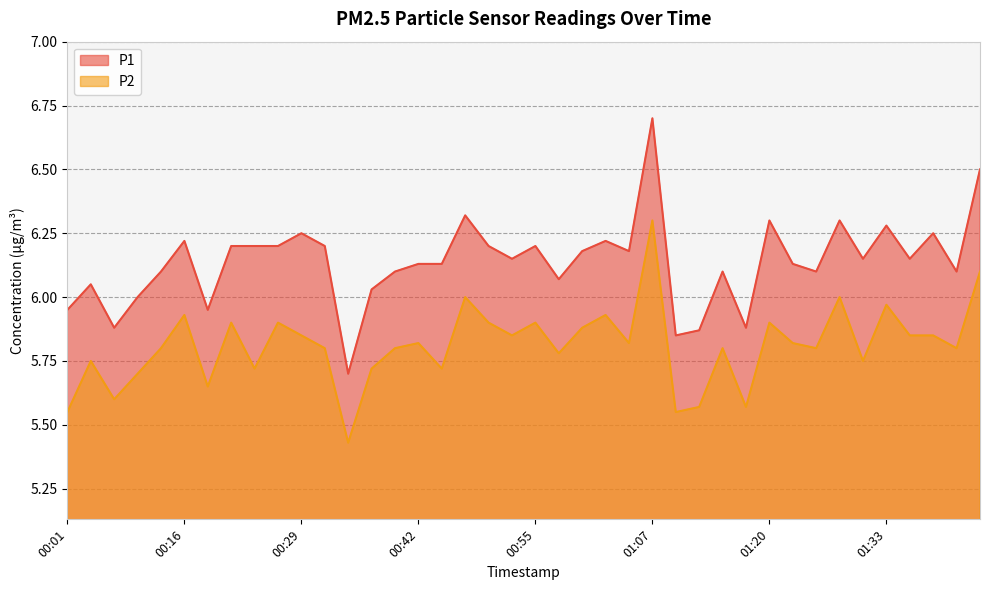

Which series has the widest spread of values?

P1